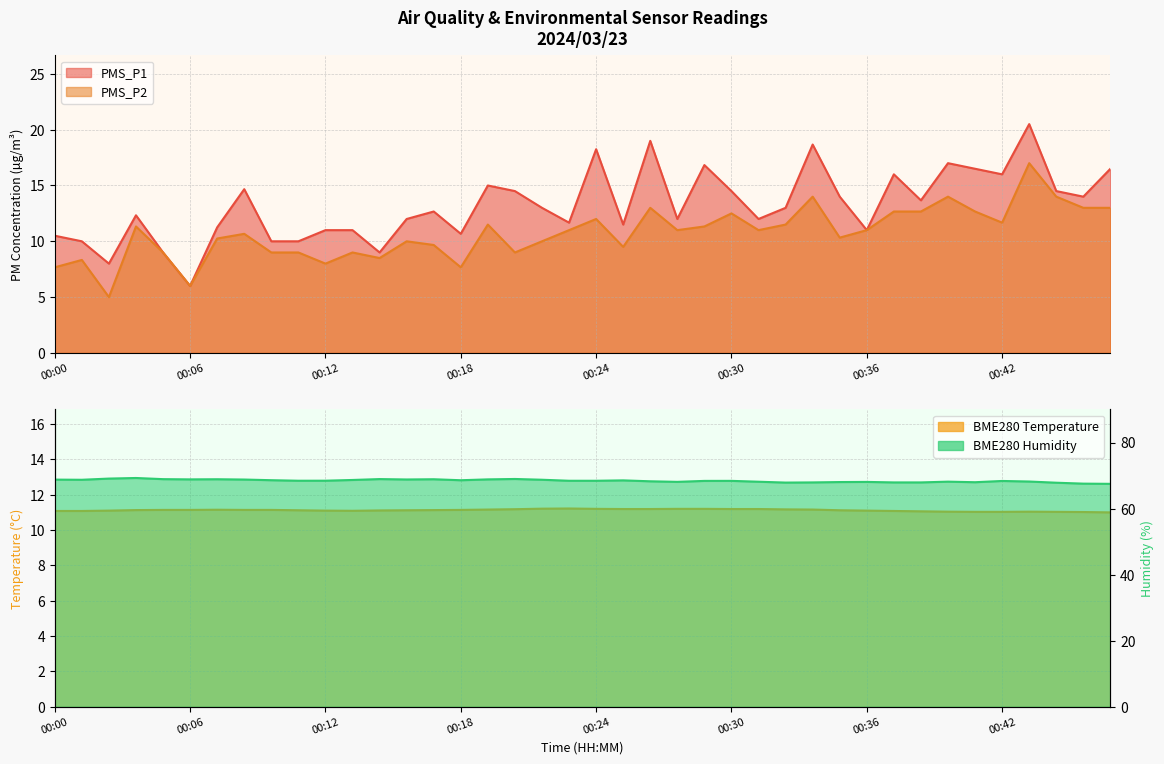

At which category does the chart reach its minimum across all series?

00:02